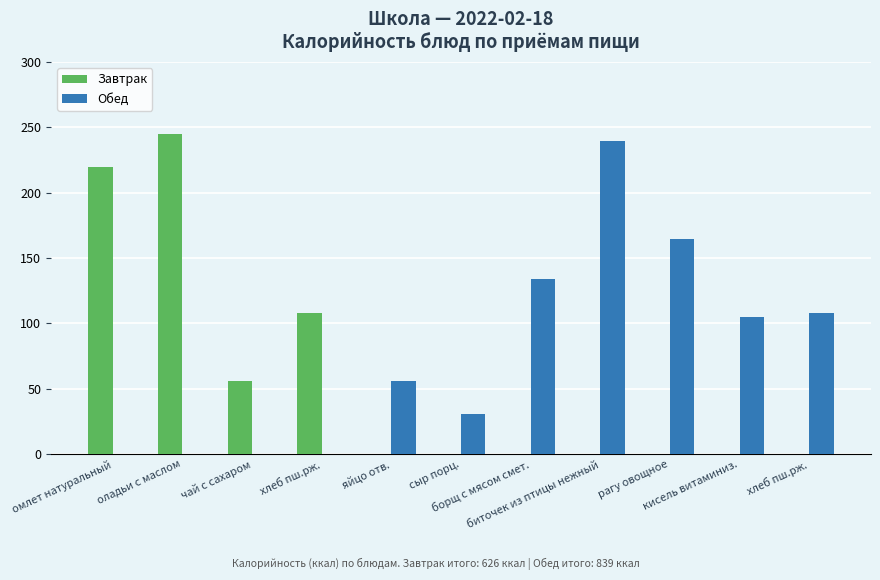

Where is Обед nearest to the value 120?

хлеб пш.рж.